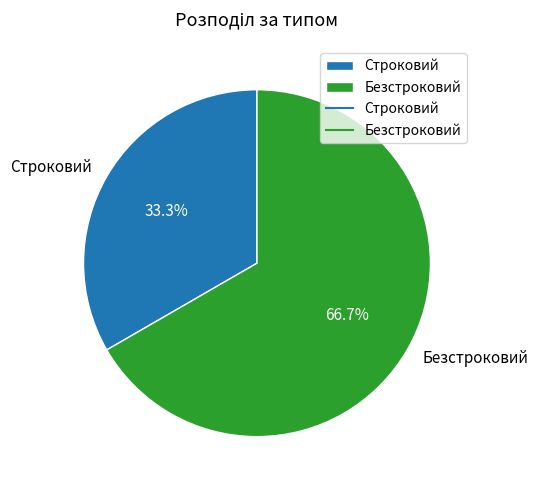

Does Безстроковий represent more than half of the total?

Yes